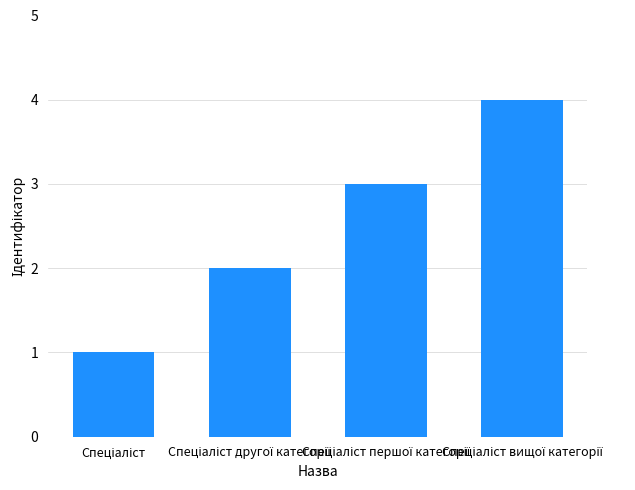

What is the difference between the maximum and minimum values?

3